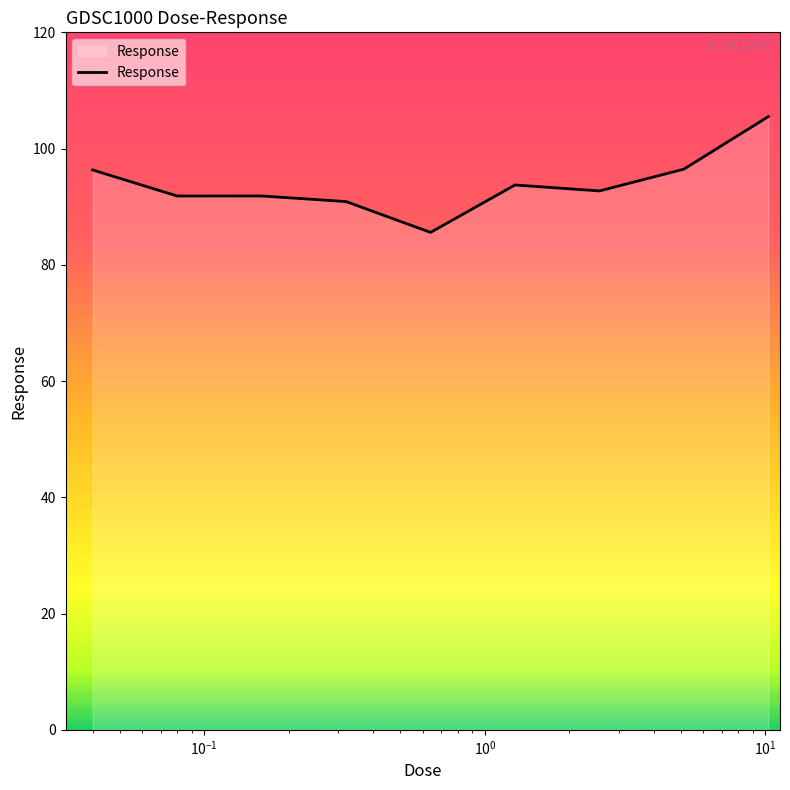

What is the difference between the maximum and minimum values?

19.9